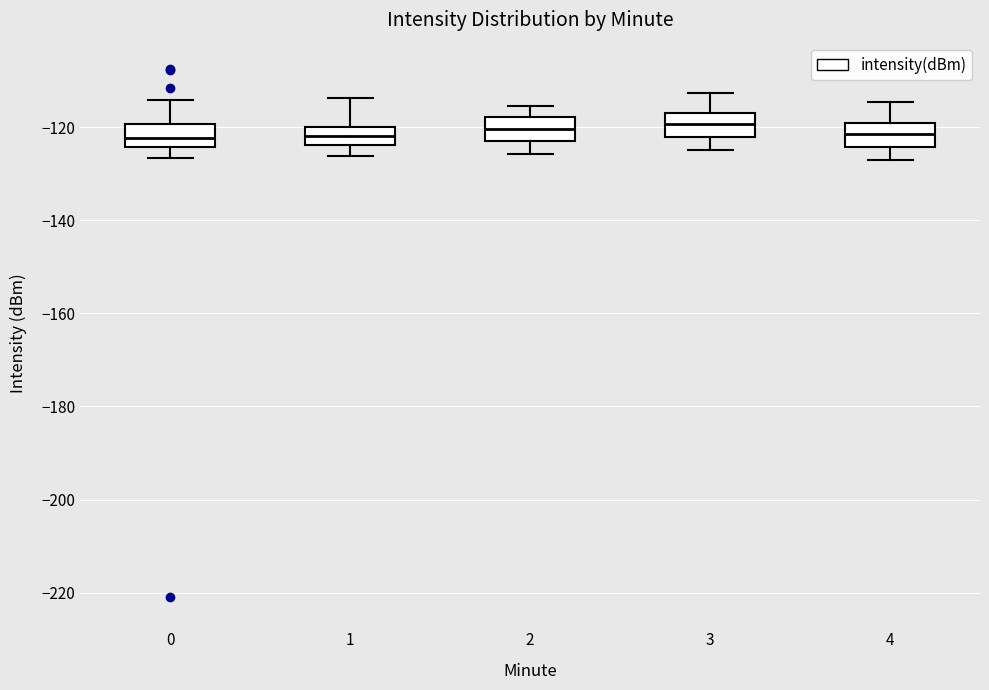

Reading left to right, transcribe this box plot: for each box, give where its median line is, the range the box spans, and where its two whiskers end, as read against the y-axis. The values are not printed on the chart, so give them approximately, as read against the axis.

0: median -122, box -124 to -120, whiskers -126 to -114
1: median -122, box -124 to -120, whiskers -126 to -114
2: median -120, box -122 to -118, whiskers -126 to -116
3: median -120, box -122 to -116, whiskers -124 to -112
4: median -122, box -124 to -118, whiskers -126 to -114